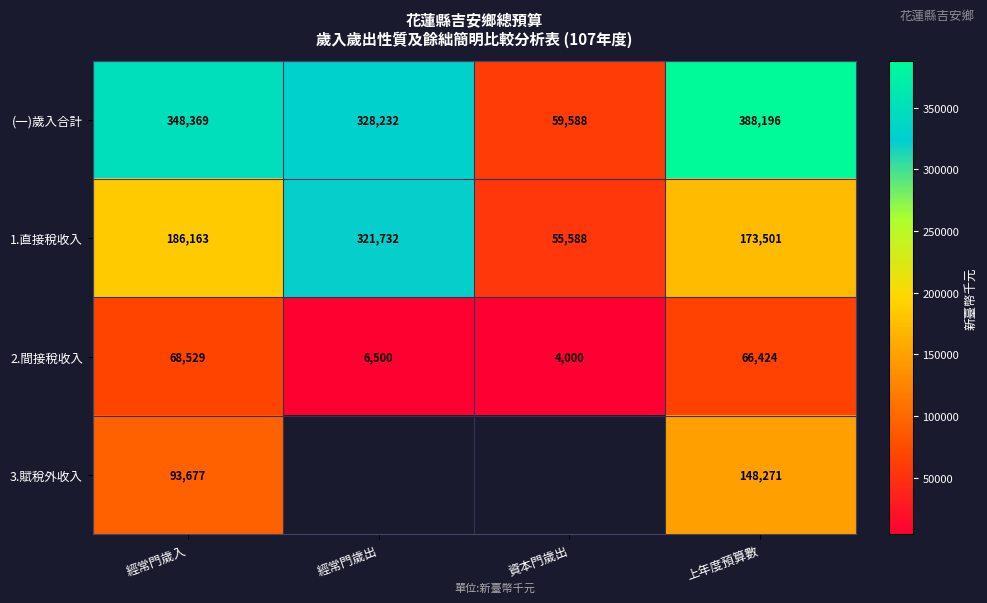

Rank the series at 上年度預算數 from lowest to highest value.

2.間接稅收入, 3.賦稅外收入, 1.直接稅收入, (一)歲入合計